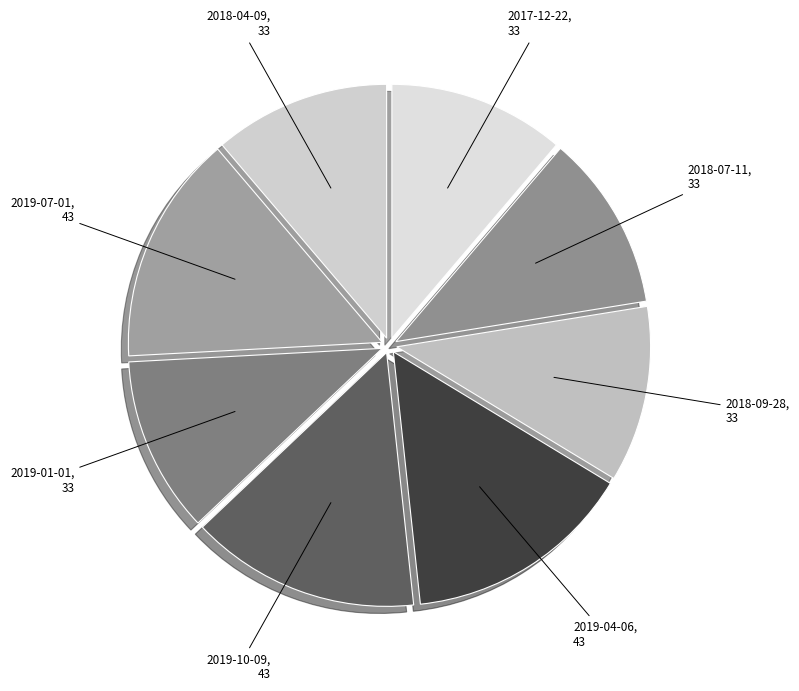

Combined, do 2019-04-06, 43 and 2018-07-11, 33 account for over 50%?

No